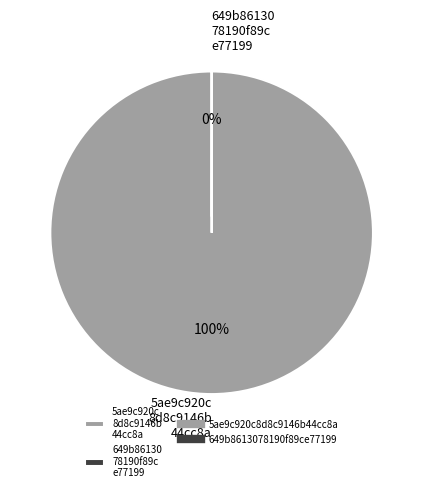

To the nearest percent, what is the average slice percentage?

50%